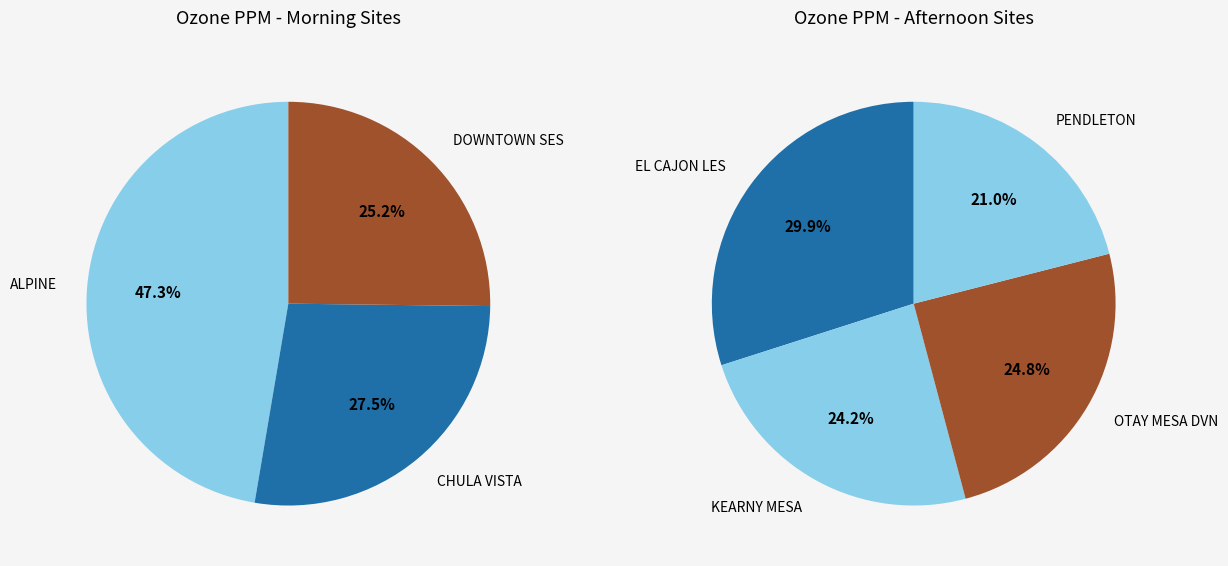

Which has a higher value, CHULA VISTA or EL CAJON LES?

EL CAJON LES